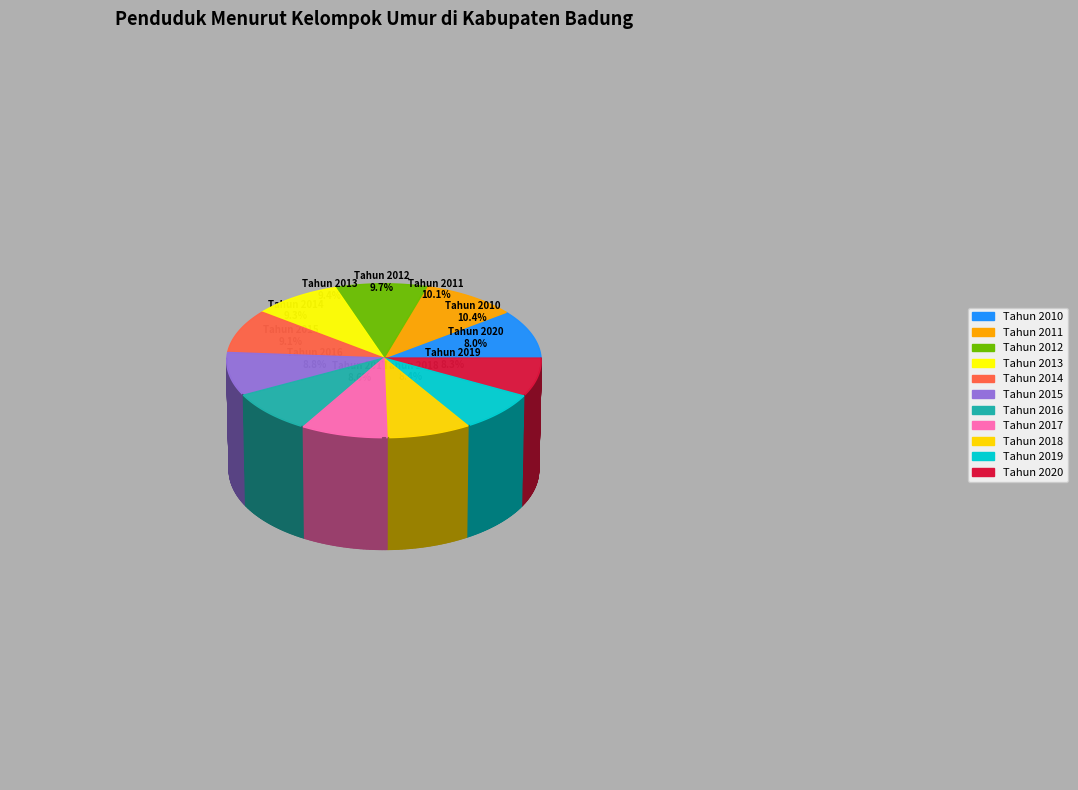

How many segments does this pie chart have?

11